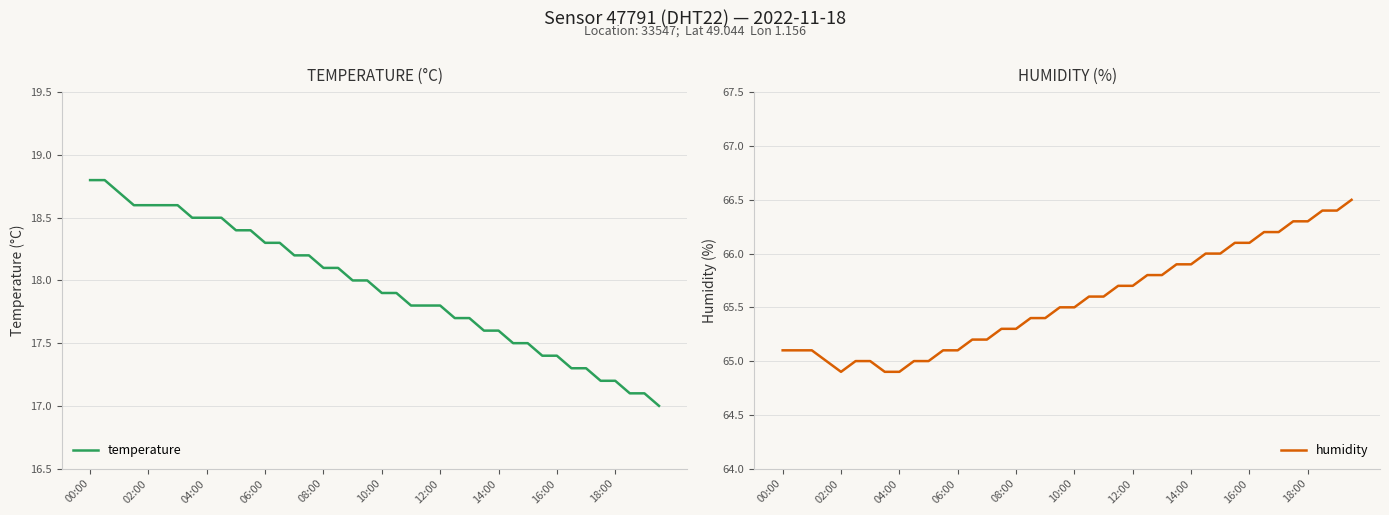

What are all the series names shown in the legend?

temperature, humidity